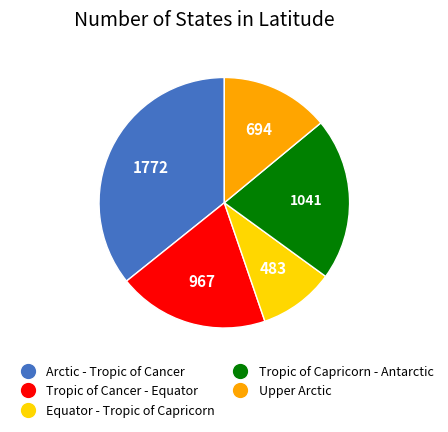

Count the number of slices in the pie.

5